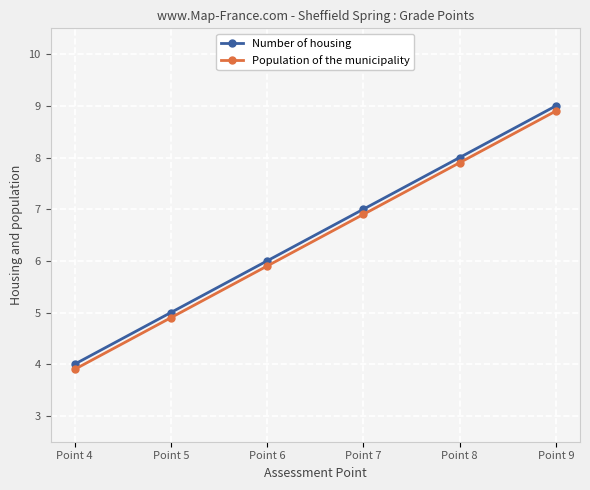

At which label is Population of the municipality closest to 6?

Point 6